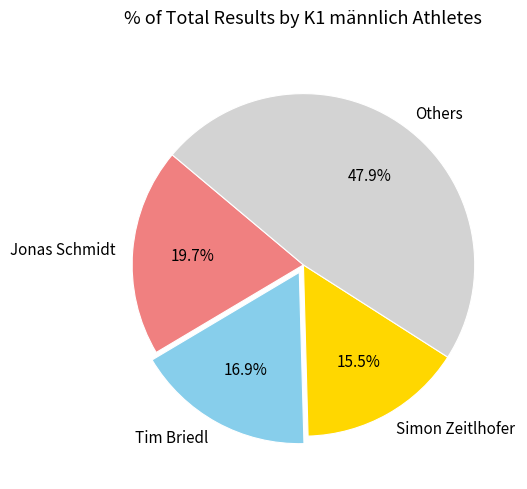

Is there a majority slice in this chart?

No